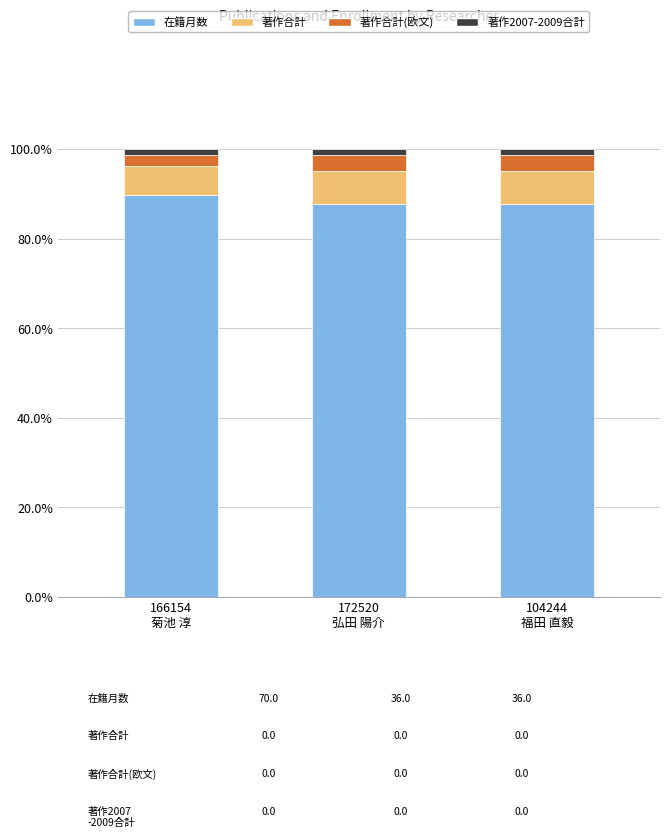

Does the chart contain stacked bars?

Yes